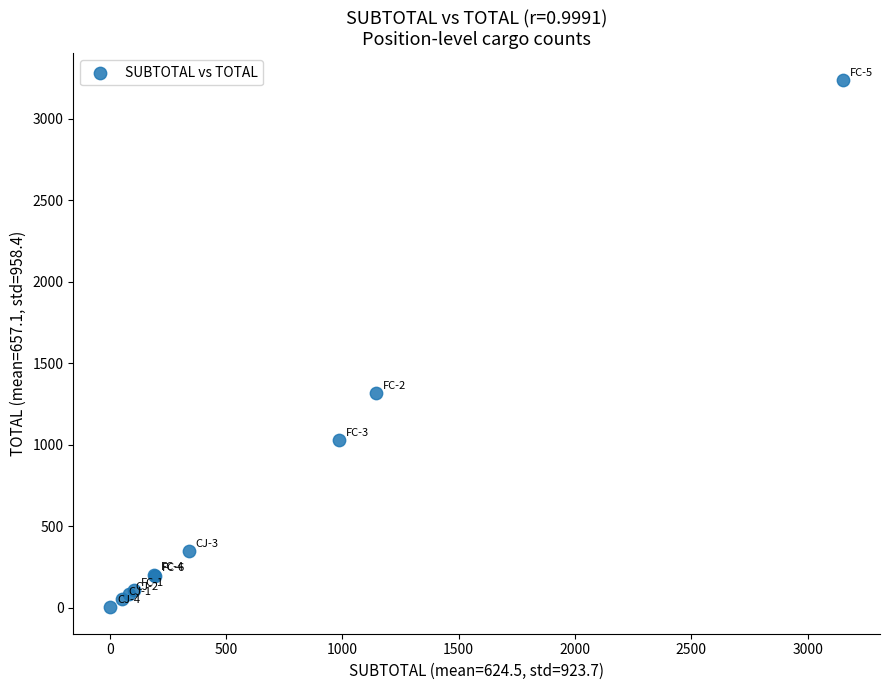

What Y value in the scatter plot is closest to 1620?

1317